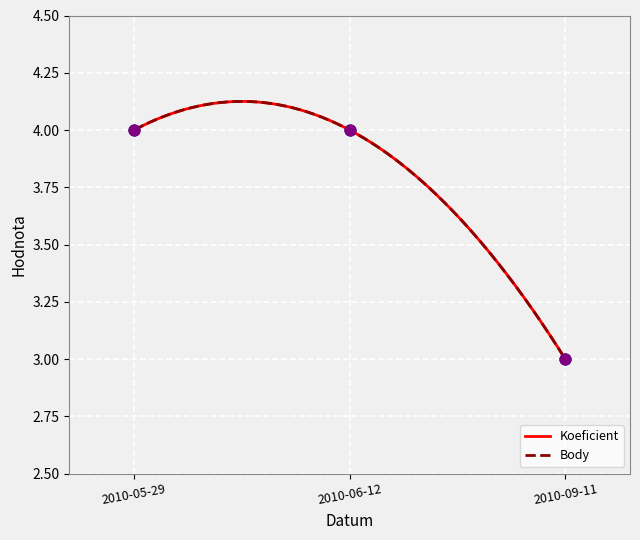

Which series contains the highest Y value?

Koeficient